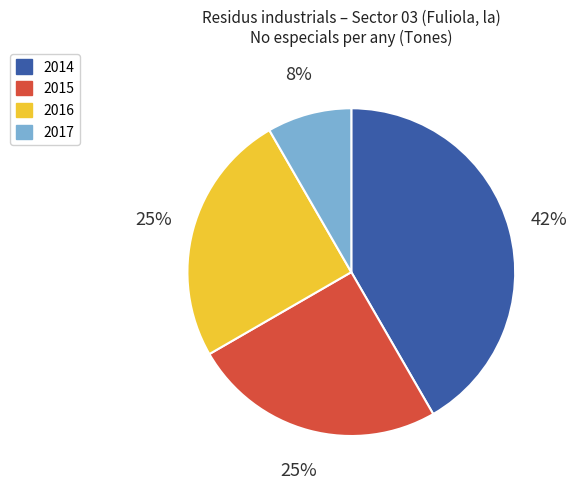

Does 2017 represent more than half of the total?

No